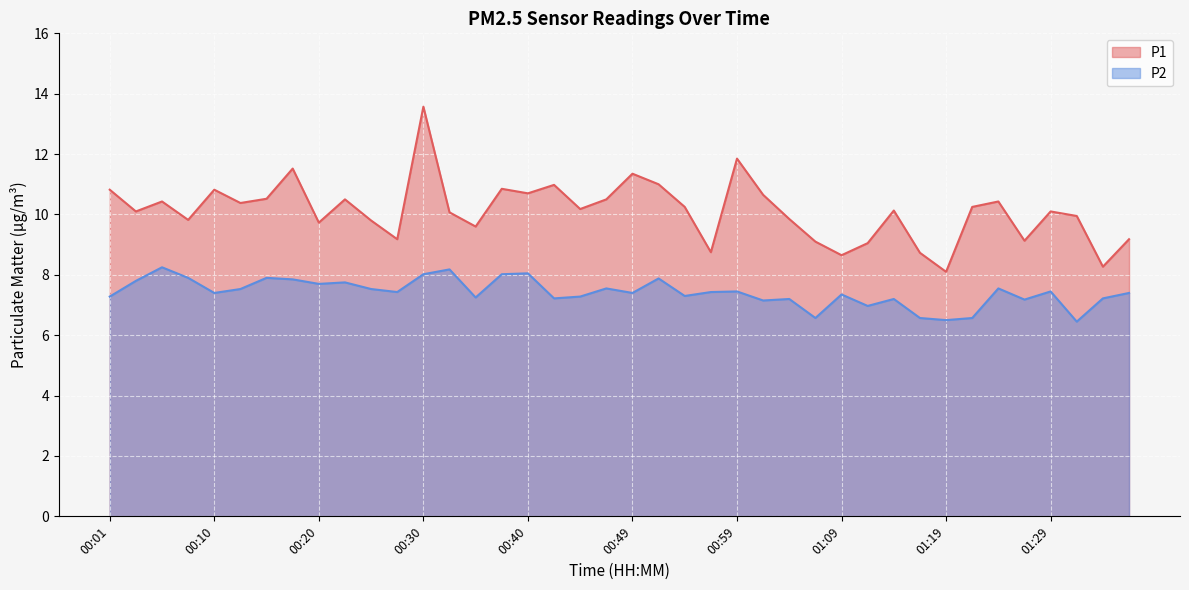

Reading left to right, list all the values displayed in this chart.

P1: 10.8	10.1	10.4	9.8	10.8	10.4	10.5	11.5	9.7	10.5	9.8	9.2	13.6	10.1	9.6	10.8	10.7	11.0	10.2	10.5	11.3	11.0	10.2	8.8	11.8	10.7	9.8	9.1	8.7	9.1	10.1	8.7	8.1	10.2	10.4	9.1	10.1	9.9	8.3	9.2
P2: 7.3	7.8	8.2	7.9	7.4	7.5	7.9	7.8	7.7	7.8	7.5	7.4	8.0	8.2	7.2	8.0	8.1	7.2	7.3	7.5	7.4	7.9	7.3	7.4	7.5	7.2	7.2	6.6	7.3	7.0	7.2	6.6	6.5	6.6	7.5	7.2	7.5	6.5	7.2	7.4